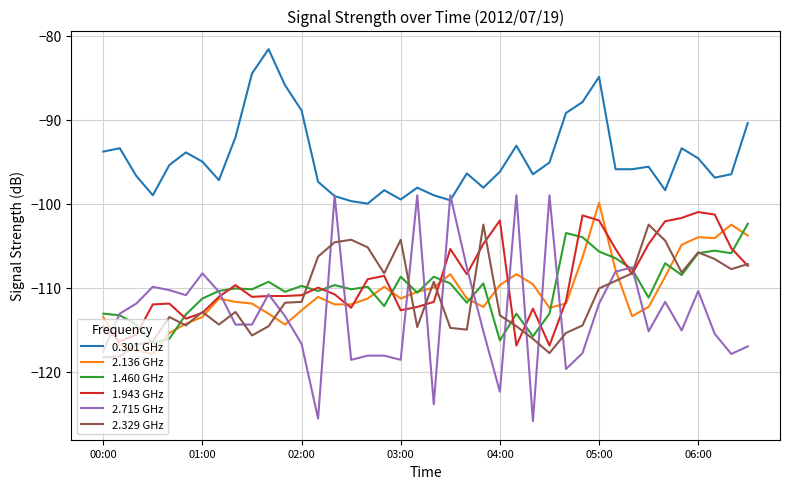

Count the number of categories in the chart.

40